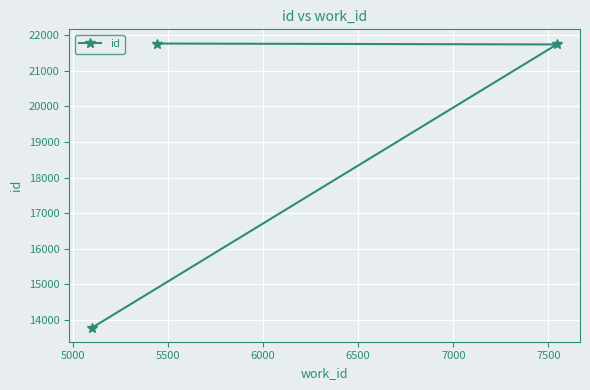

What is the average value?

19096